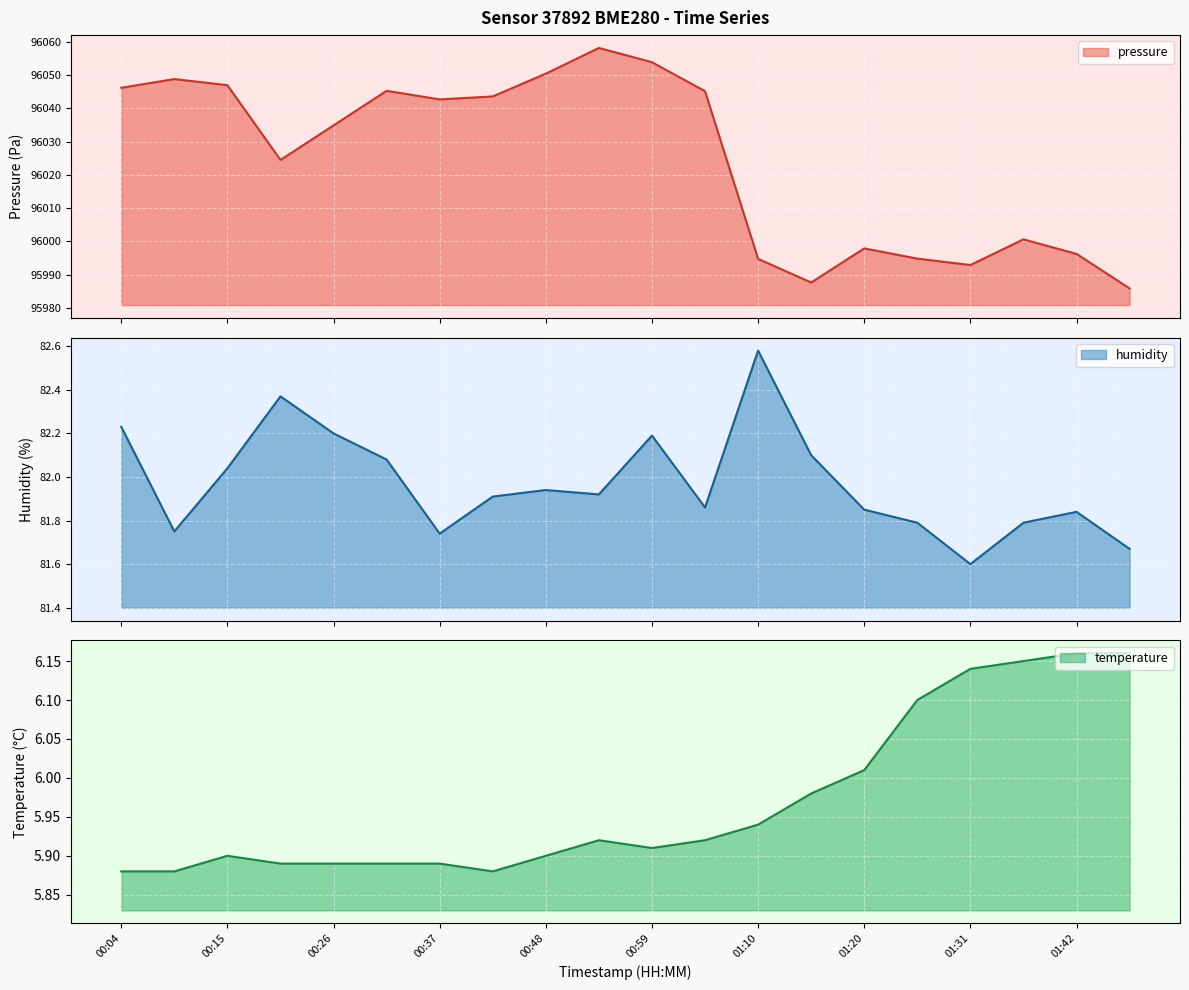

What are all the series names shown in the legend?

pressure, humidity, temperature